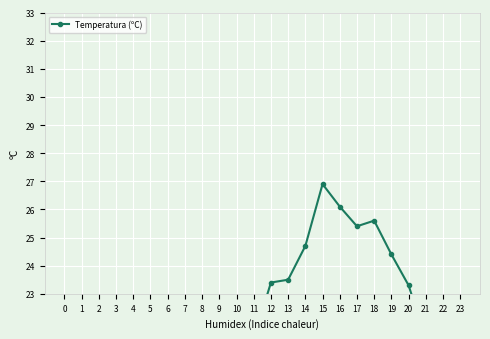

The value at 2 is 17.6. True or false?

True